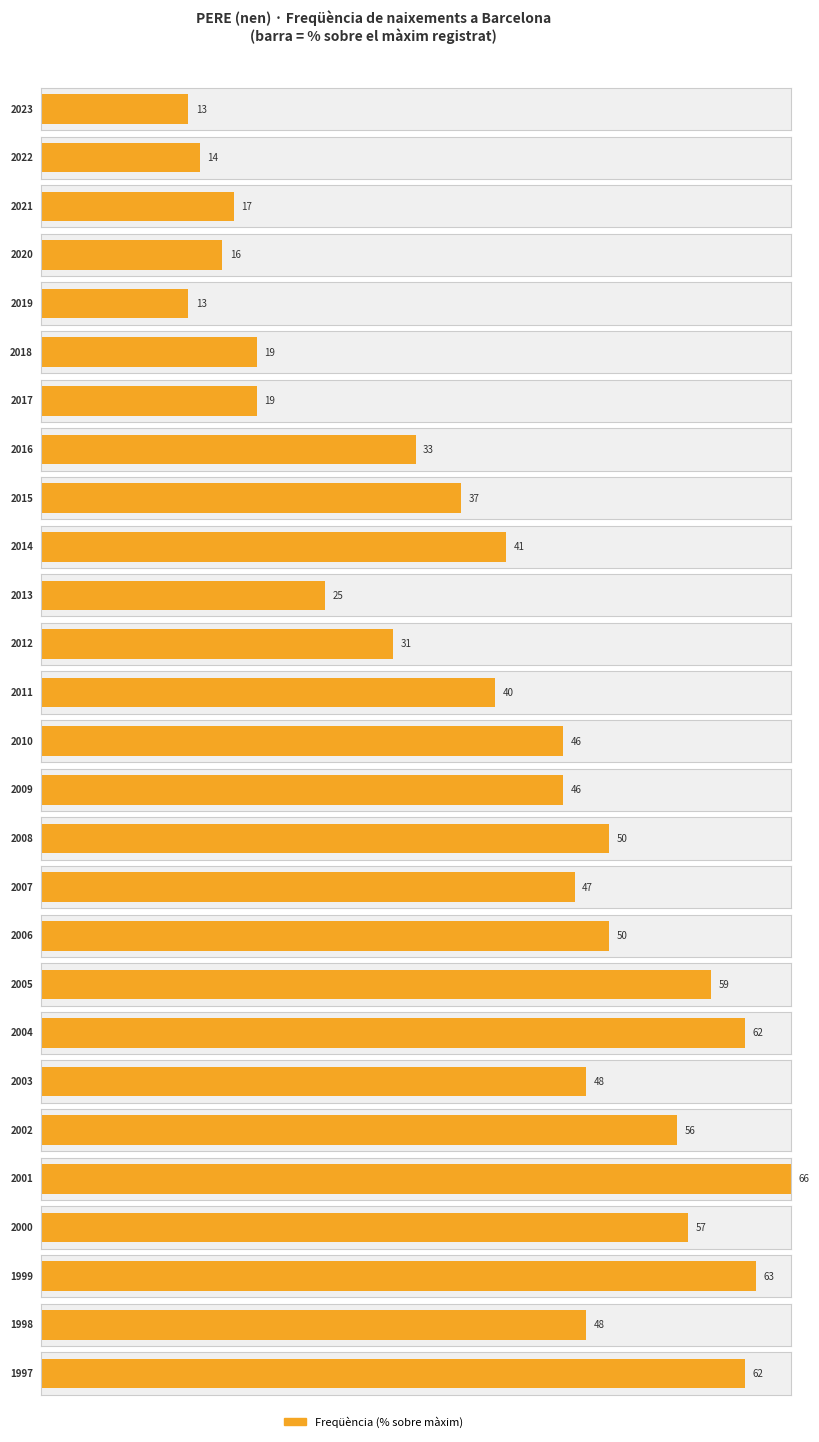

The chart shows a value of 57 at 2000. True or false?

True